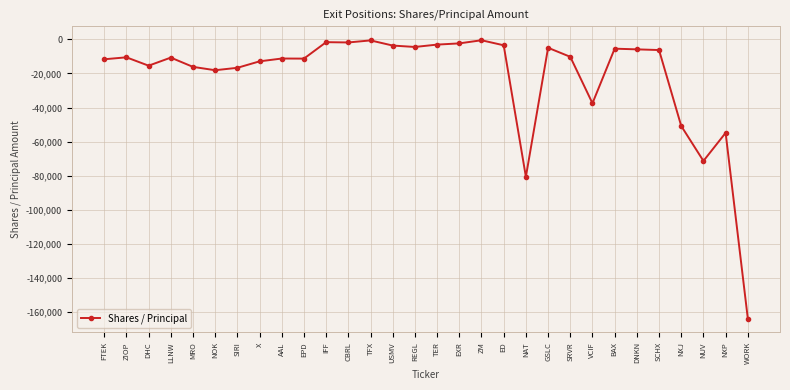

Which category has the lowest value across all series?

WORK